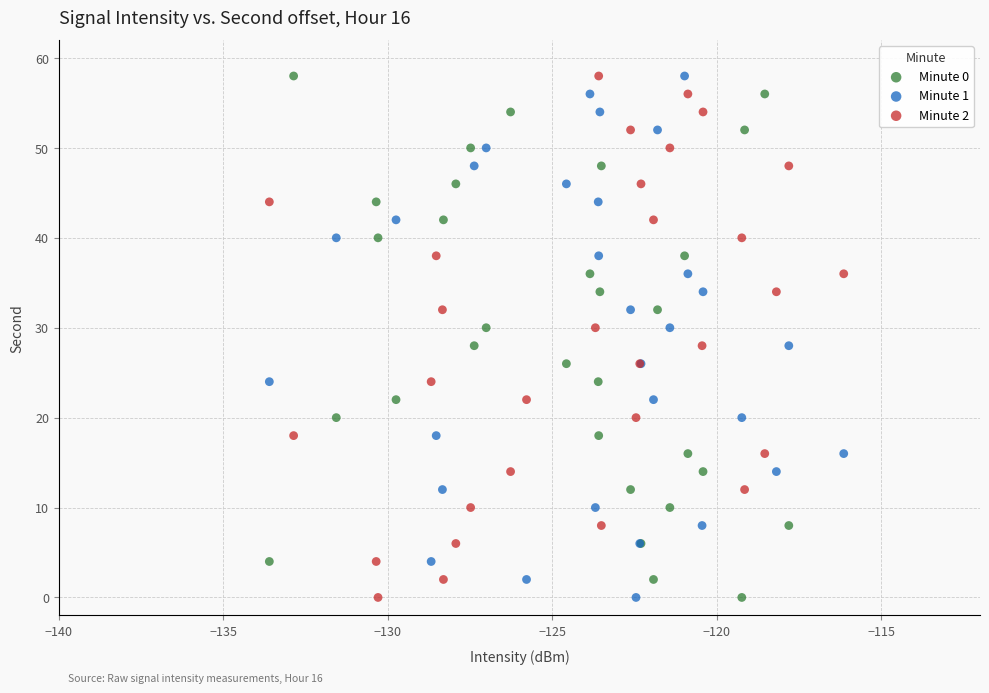

What are all the series names shown in the legend?

Minute 0, Minute 1, Minute 2